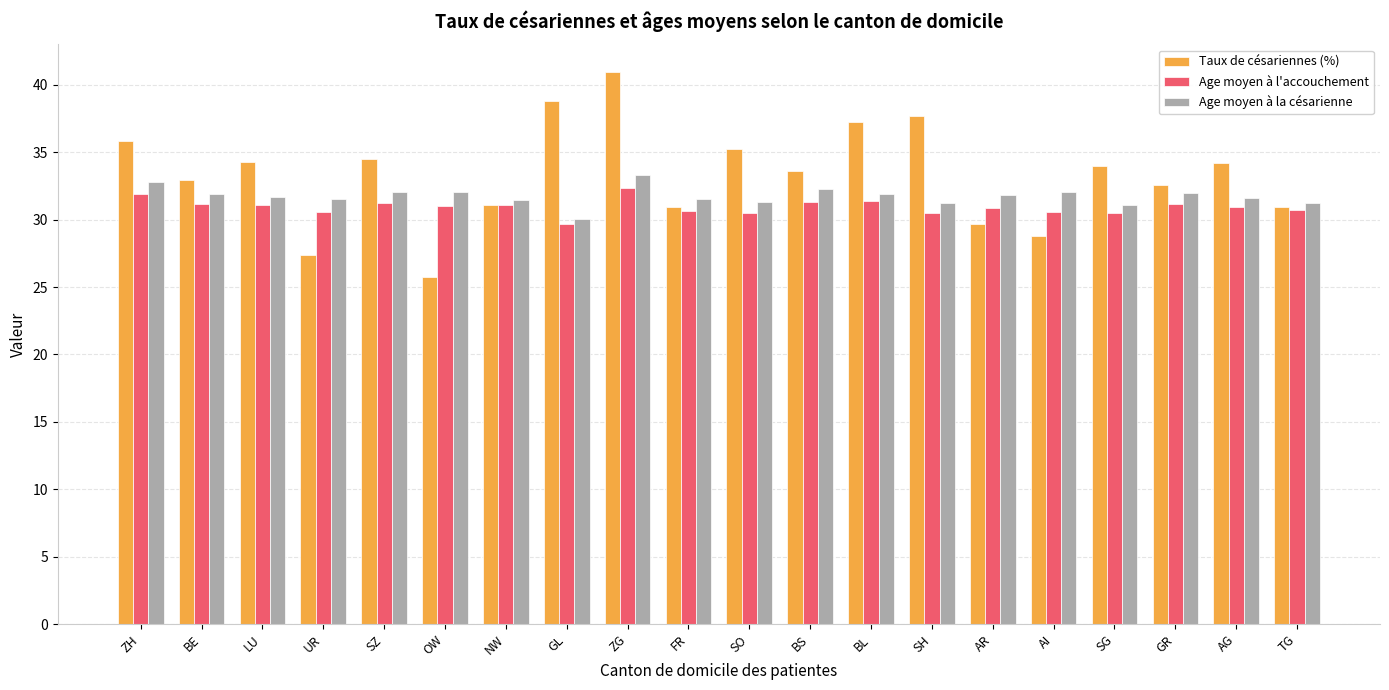

What is the difference between the Age moyen à la césarienne values at AR and ZH?

1.0